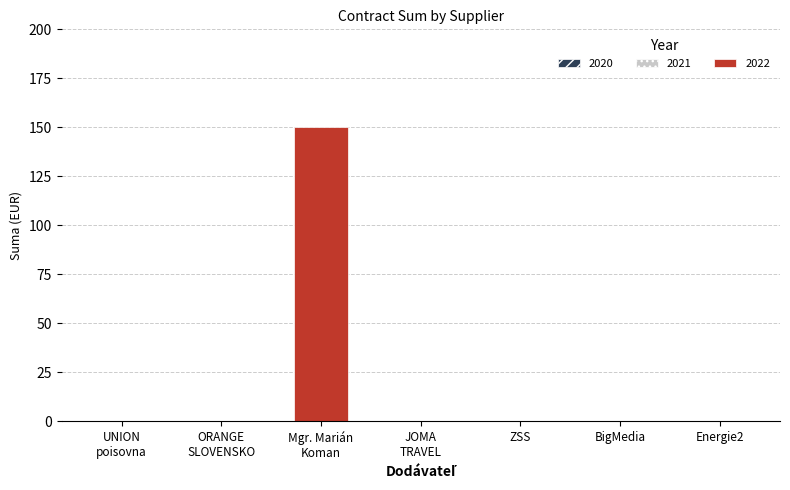

Are the bars horizontal?

No